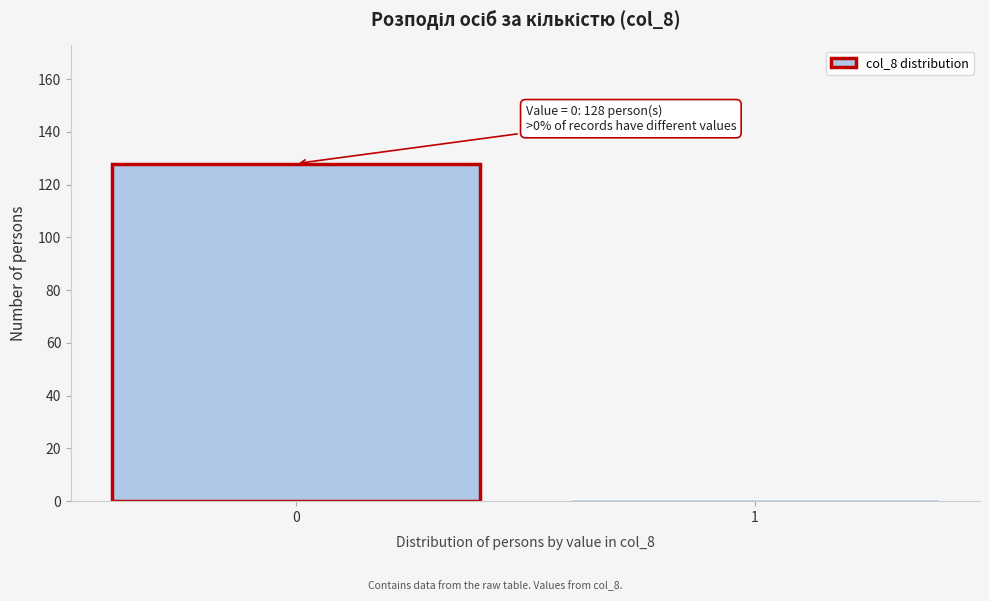

Reading left to right, extract all data points from this chart.

128	1